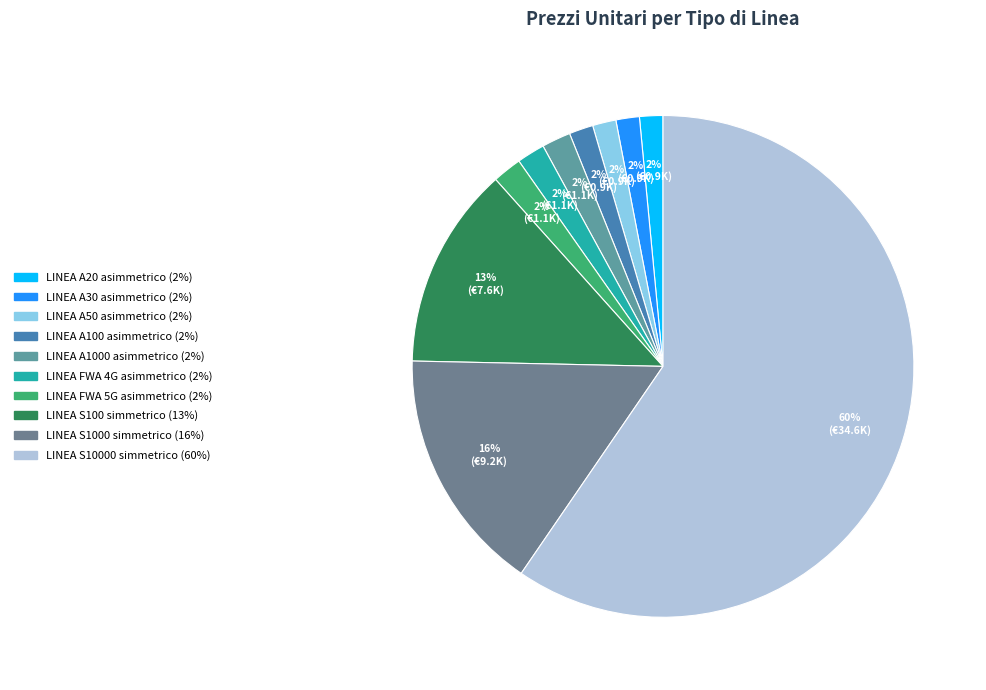

Is the sum of LINEA S100 simmetrico and LINEA A30 asimmetrico greater than half?

No